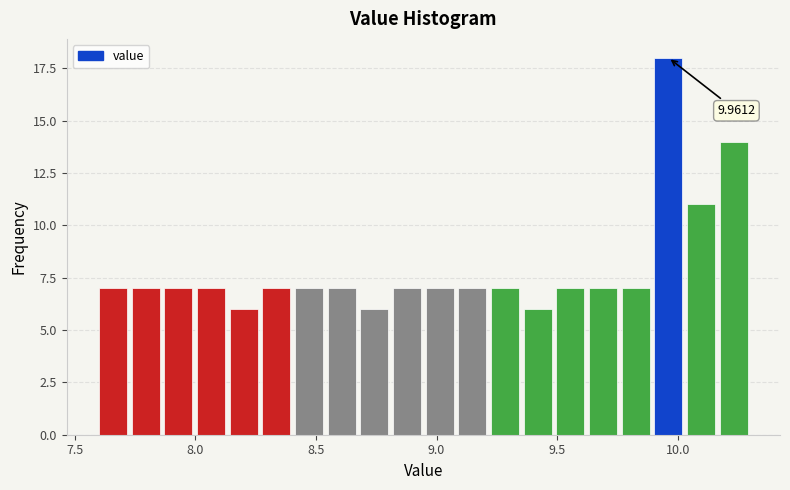

Around what value on the x-axis is the tallest bar? Give the approximate position of its centre, as read against the axis.

9.95